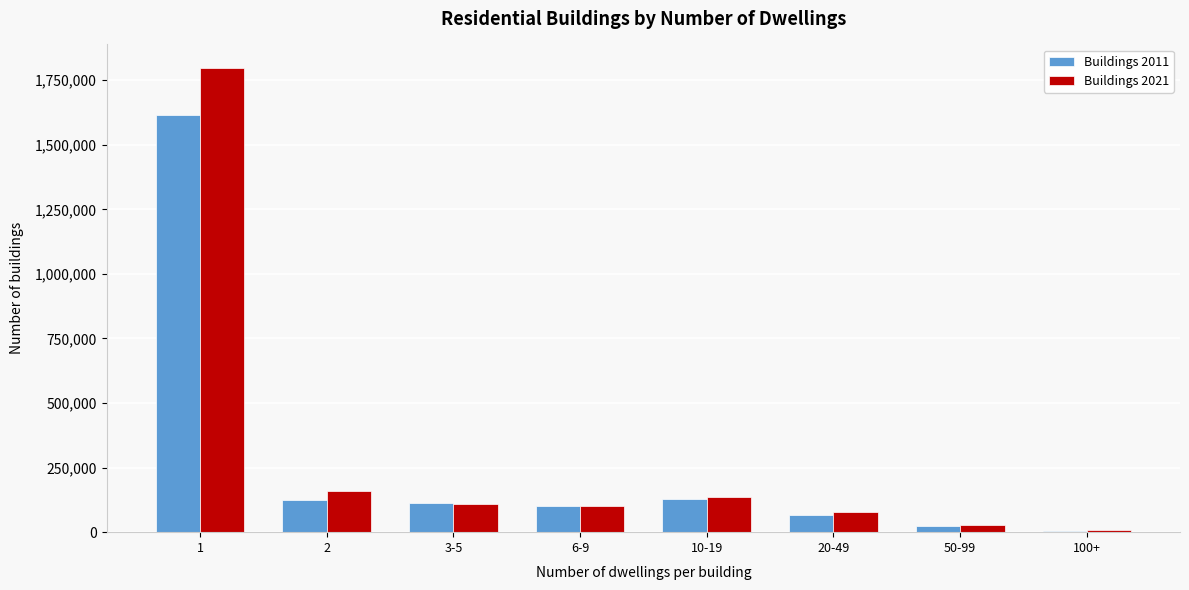

The value of Buildings 2021 at 10-19 is 69072. True or false?

False